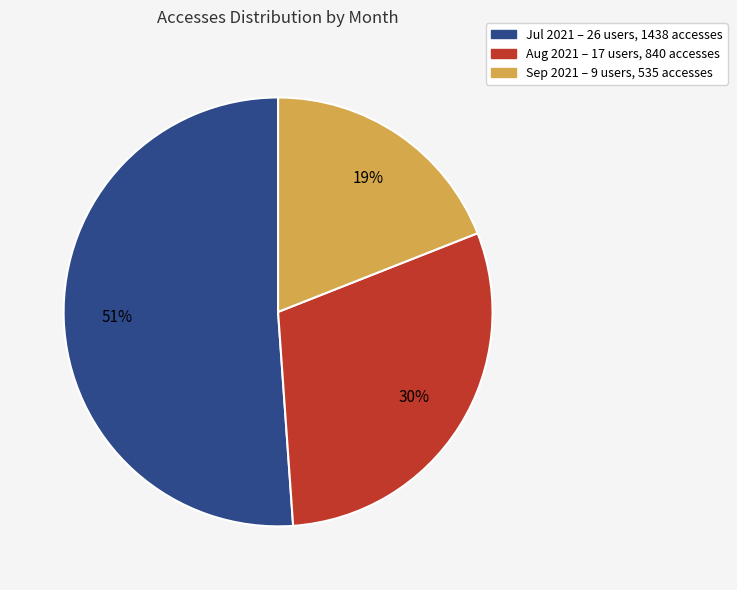

How many slices are in this pie chart?

3